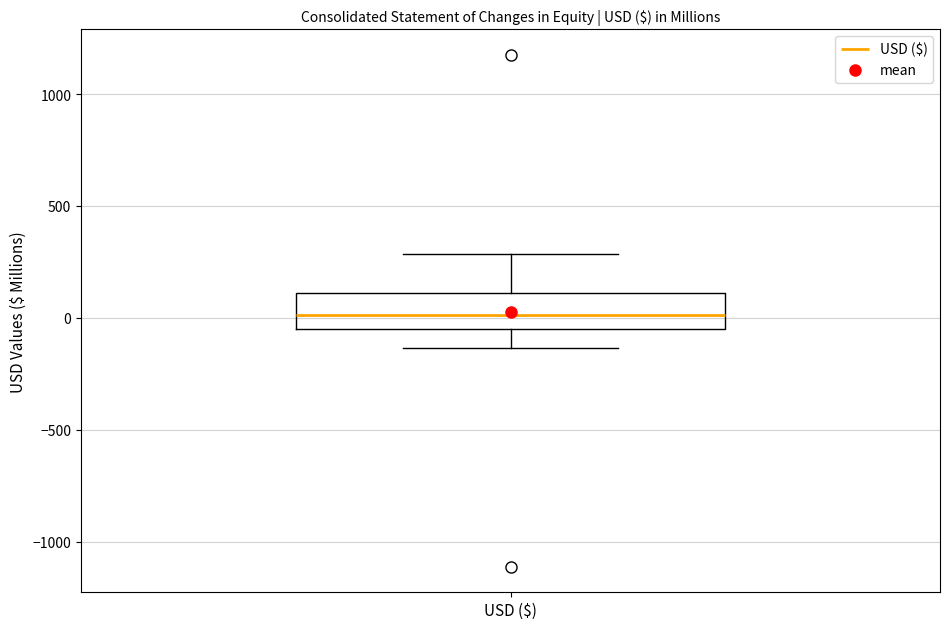

Transcribe this box plot: give where the median line is, the range the box spans, and where the two whiskers end, as read against the y-axis. The values are not printed on the chart, so give them approximately, as read against the axis.

median 0, box -50 to 100, whiskers -150 to 300